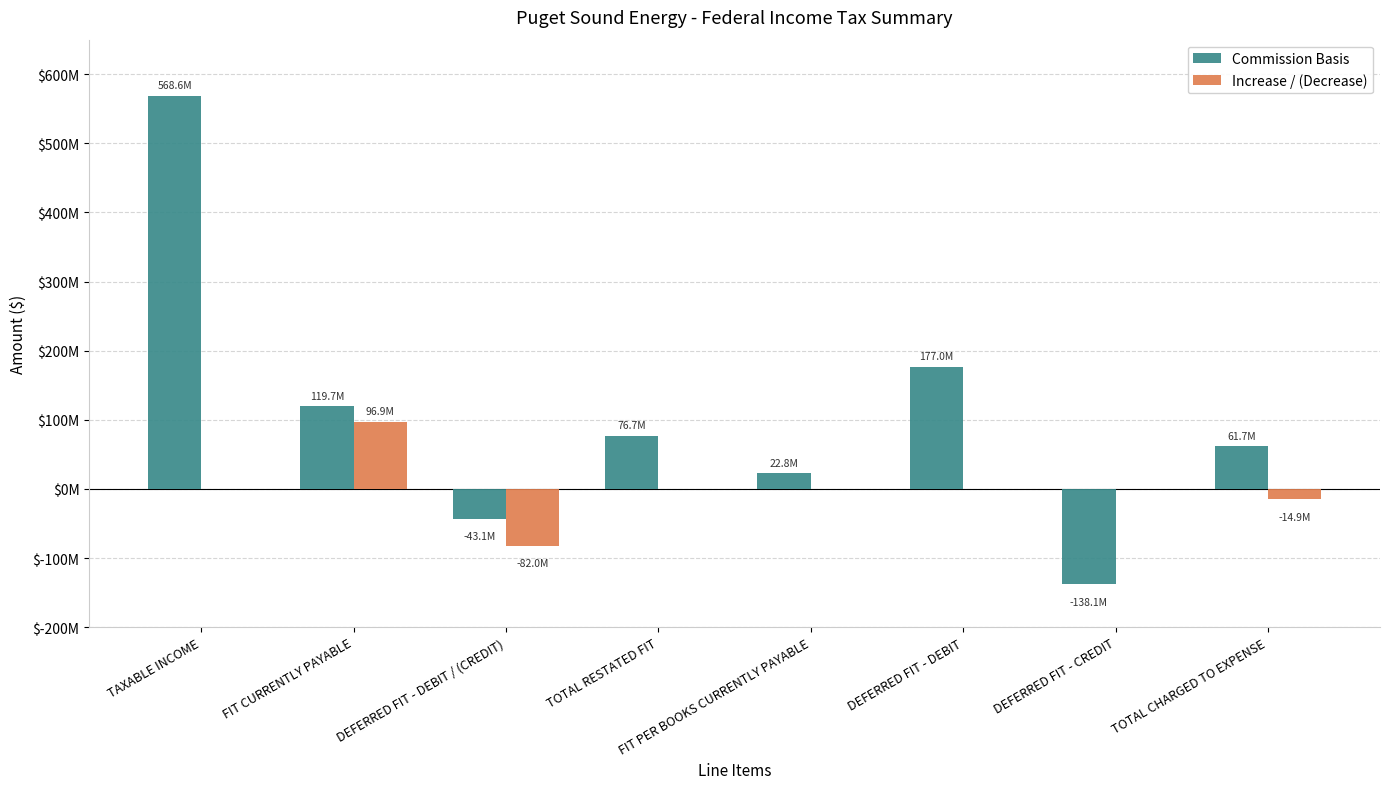

What is the label of the 1st bar from the left?

TAXABLE INCOME